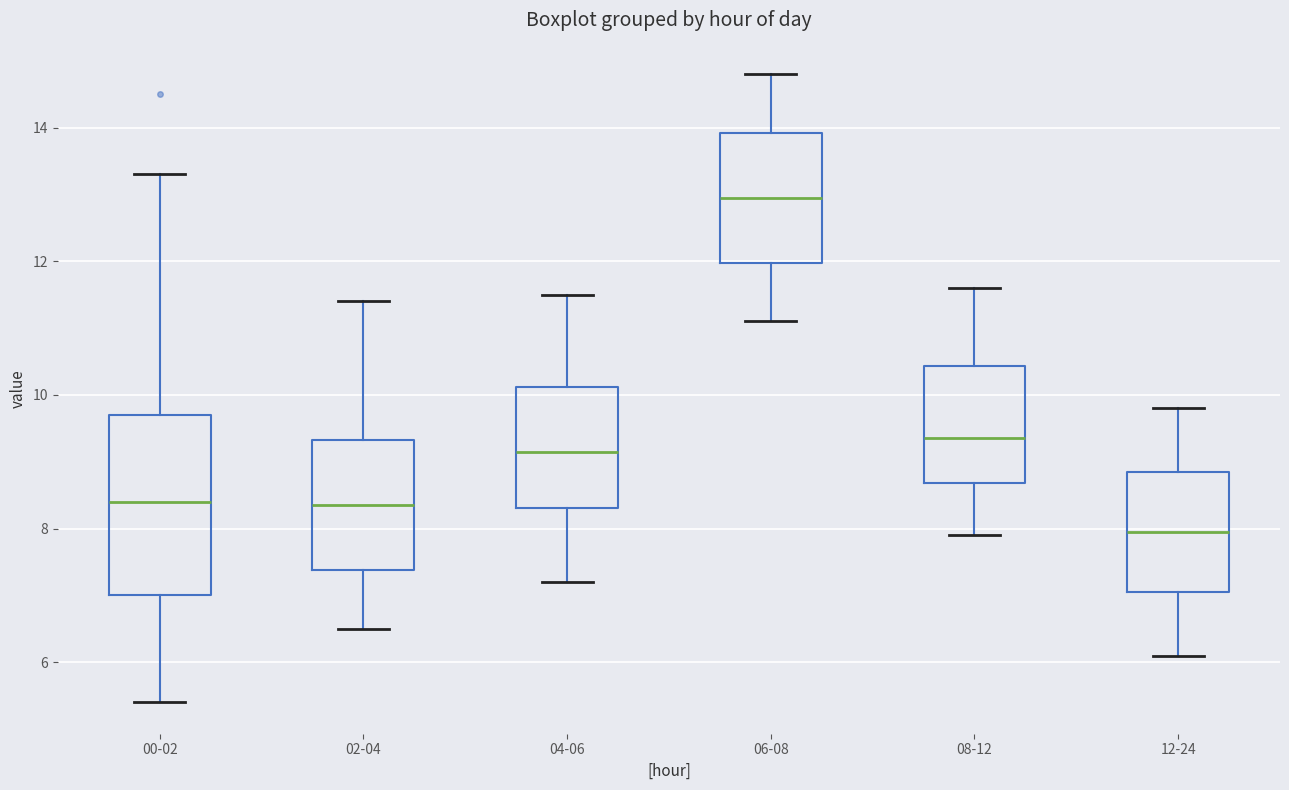

Reading left to right, transcribe this box plot: for each box, give where its median line is, the range the box spans, and where its two whiskers end, as read against the y-axis. The values are not printed on the chart, so give them approximately, as read against the axis.

00-02: median 8.4, box 7.0 to 9.8, whiskers 5.4 to 13.4
02-04: median 8.4, box 7.4 to 9.4, whiskers 6.6 to 11.4
04-06: median 9.2, box 8.4 to 10.2, whiskers 7.2 to 11.6
06-08: median 13.0, box 12.0 to 14.0, whiskers 11.2 to 14.8
08-12: median 9.4, box 8.6 to 10.4, whiskers 8.0 to 11.6
12-24: median 8.0, box 7.0 to 8.8, whiskers 6.2 to 9.8